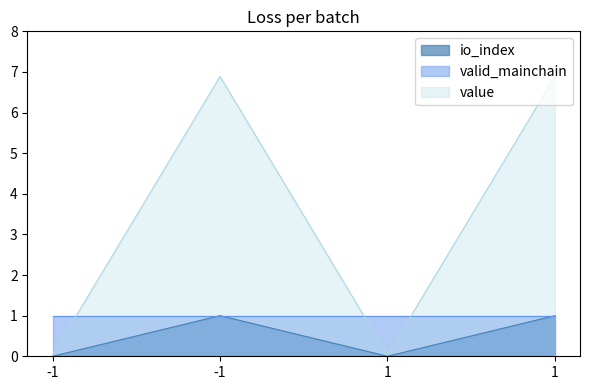

Is the value of value at 1 greater than the value of io_index at 1?

Yes